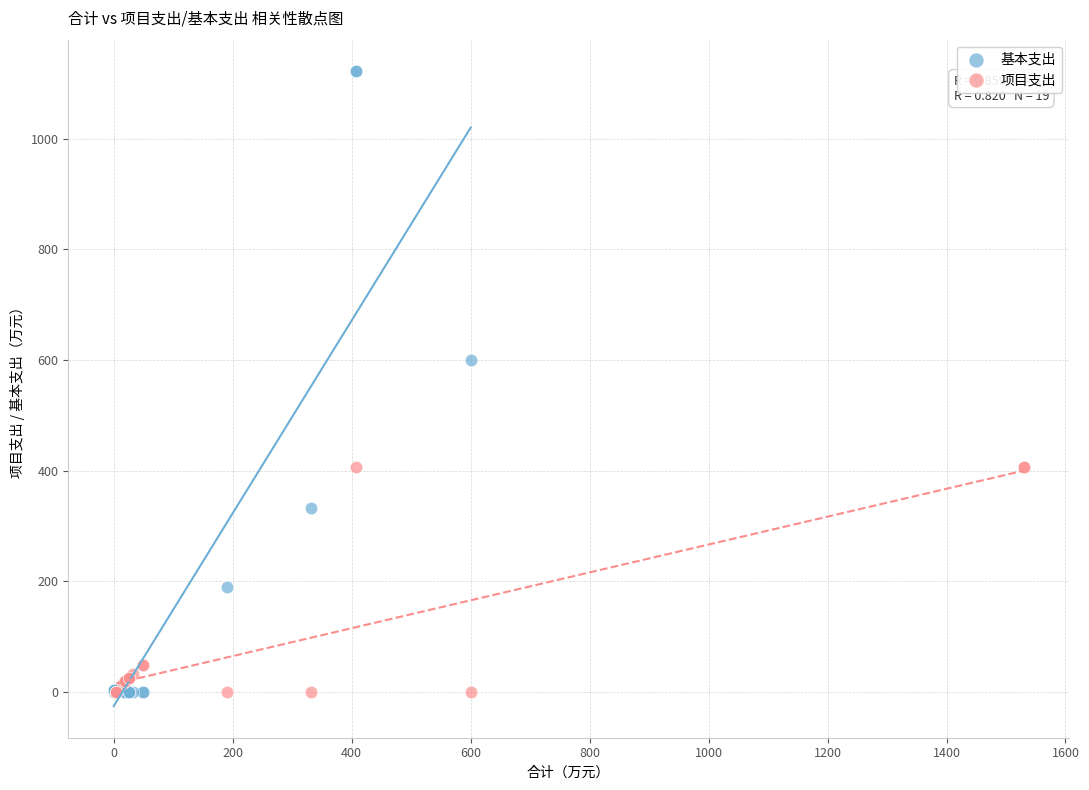

What are all the series names shown in the legend?

基本支出, 项目支出